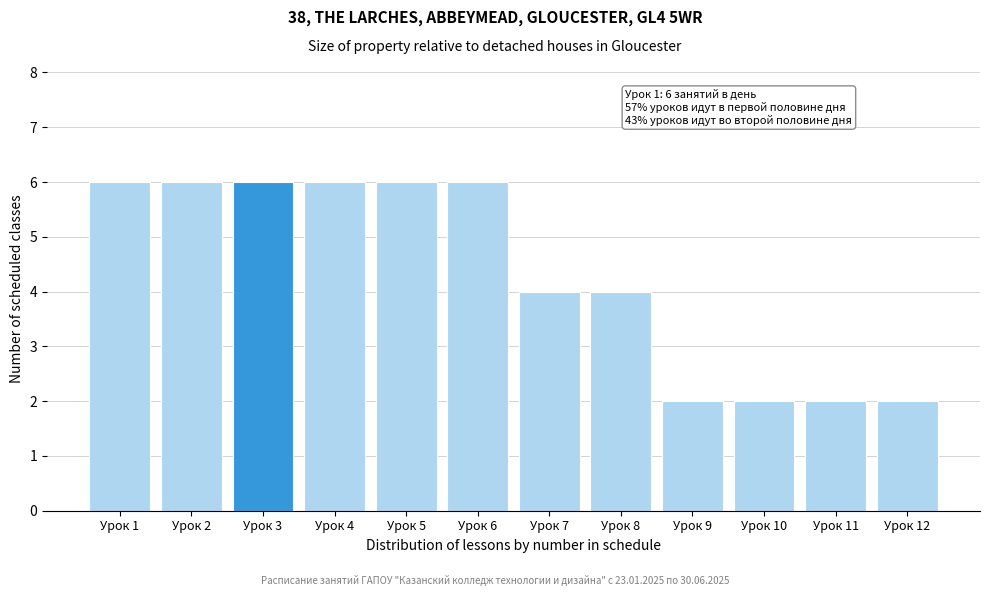

Reading right to left, transcribe all the data shown in this chart.

2	2	2	2	4	4	6	6	6	6	6	6